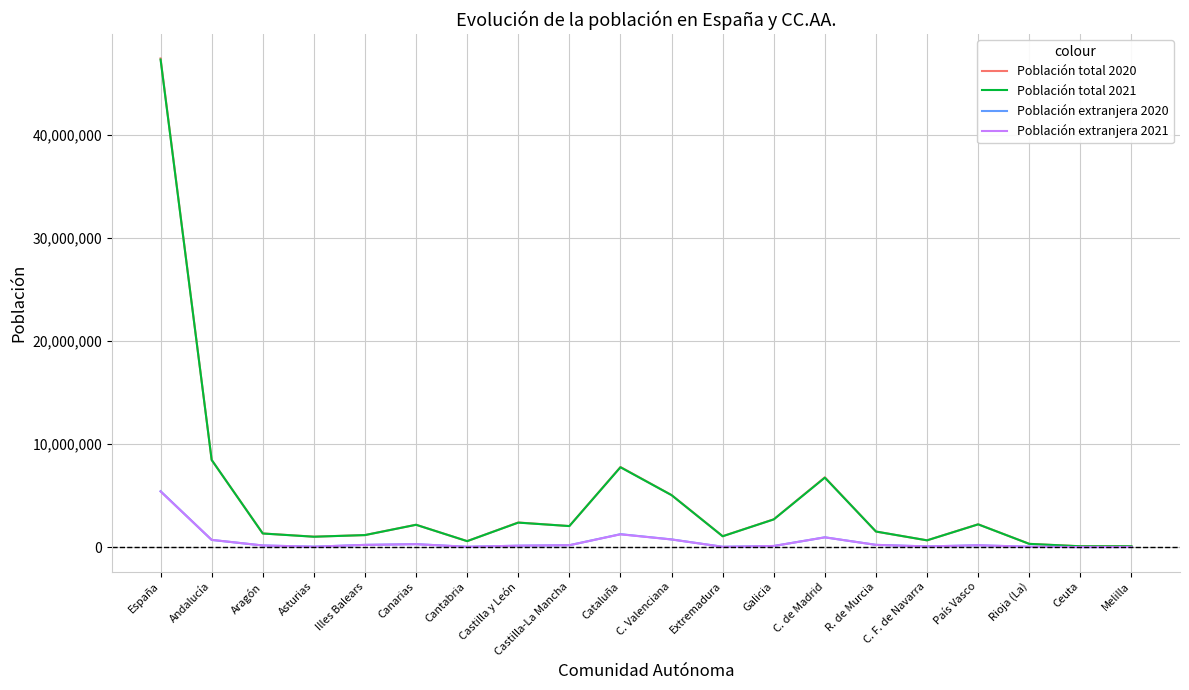

Which series has the largest range (max minus min)?

Población total 2020